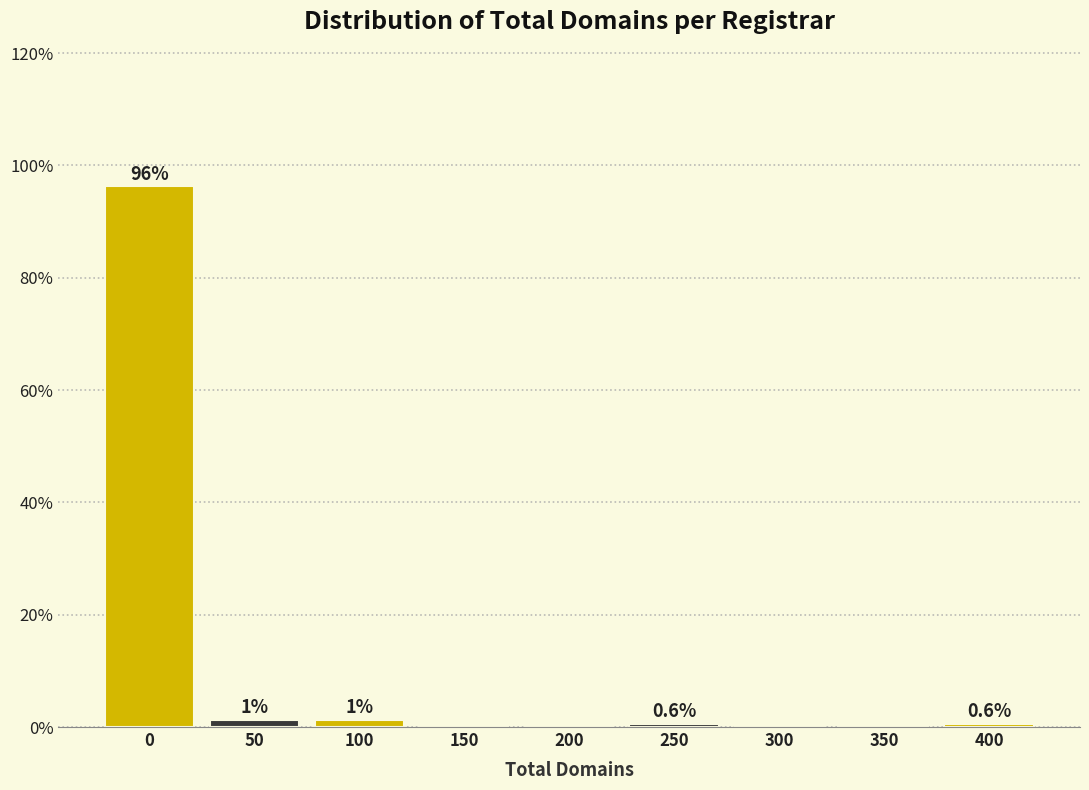

What is the greatest value displayed?

96.3